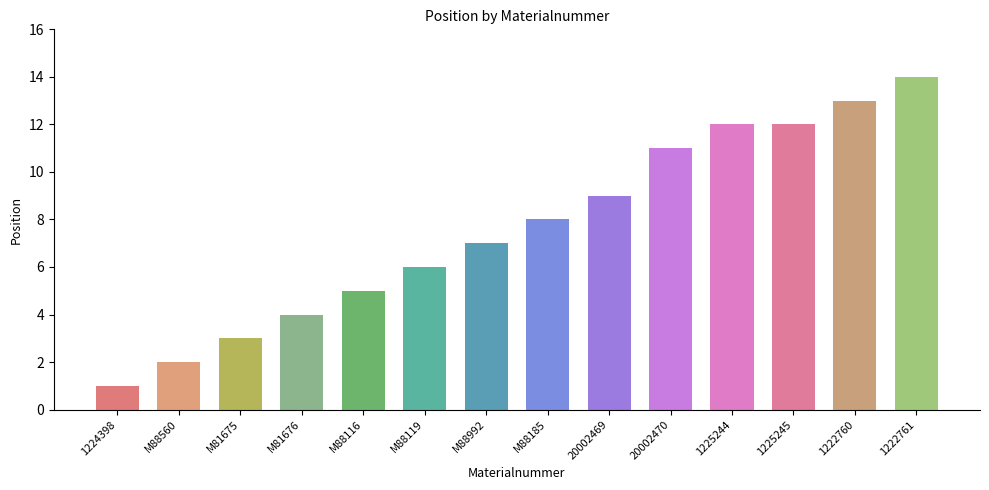

What is the sum of the values at M88185 and M88116?

13